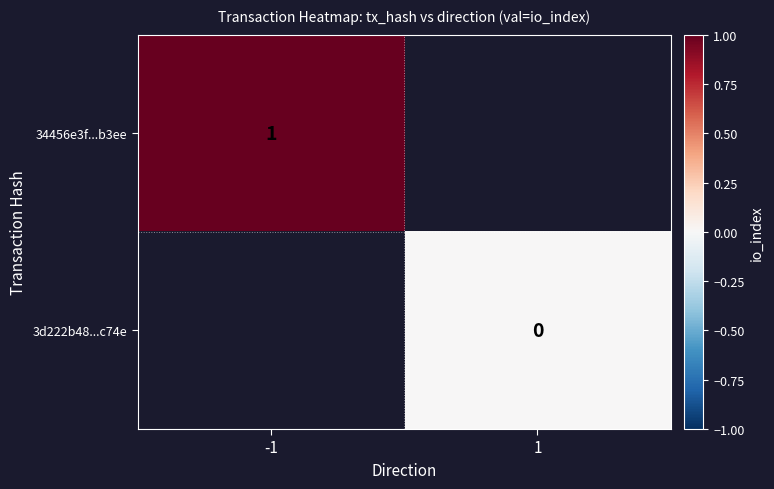

At which label is 34456e3f...b3ee closest to 1?

-1